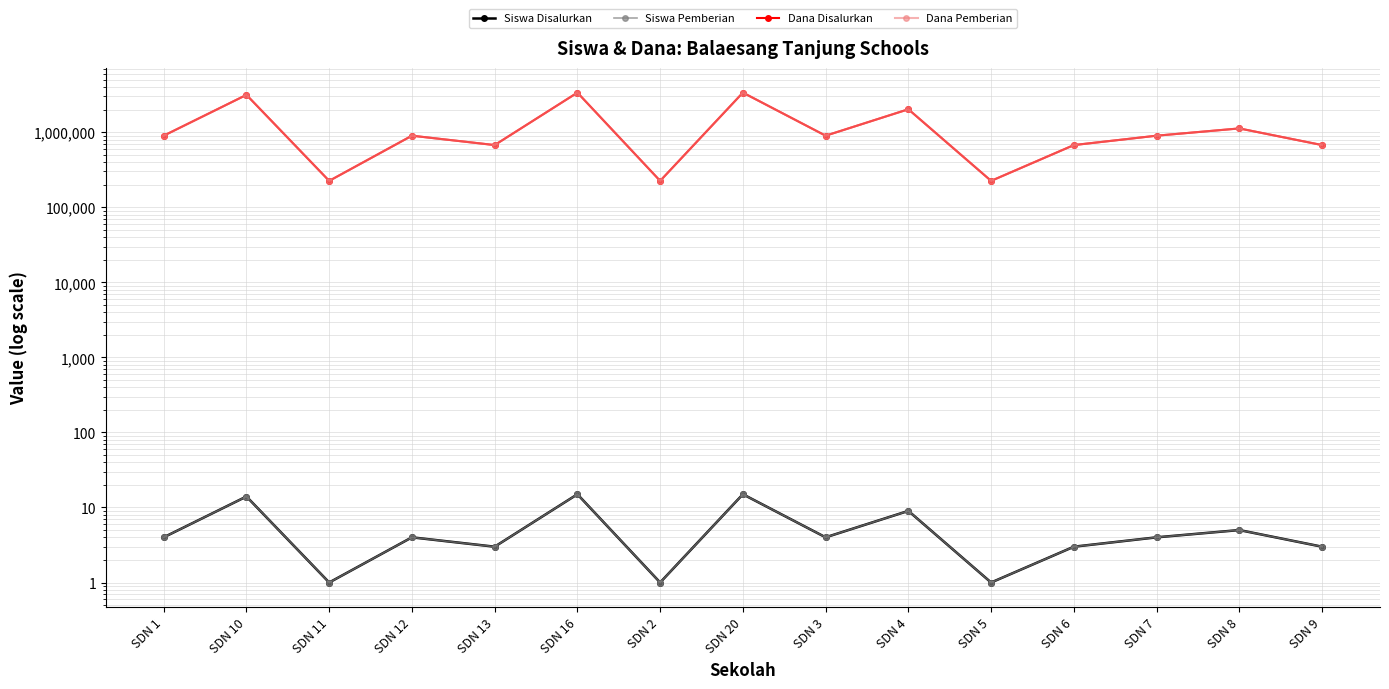

True or false: Dana Disalurkan and Dana Pemberian cross at least once.

False